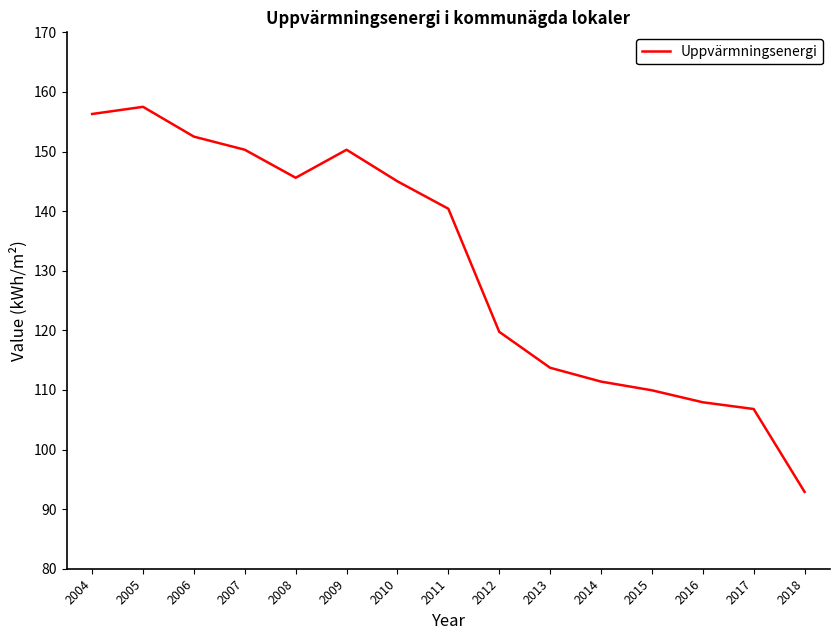

What is the maximum value shown in the chart?

157.5